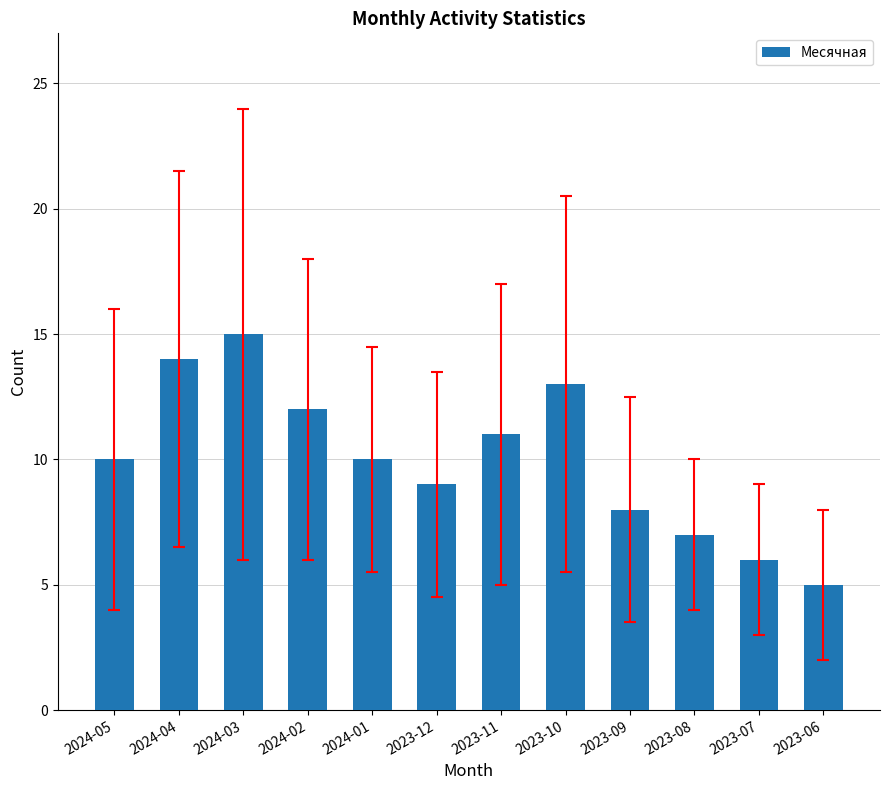

The chart shows a value of 22 at 2023-10. True or false?

False